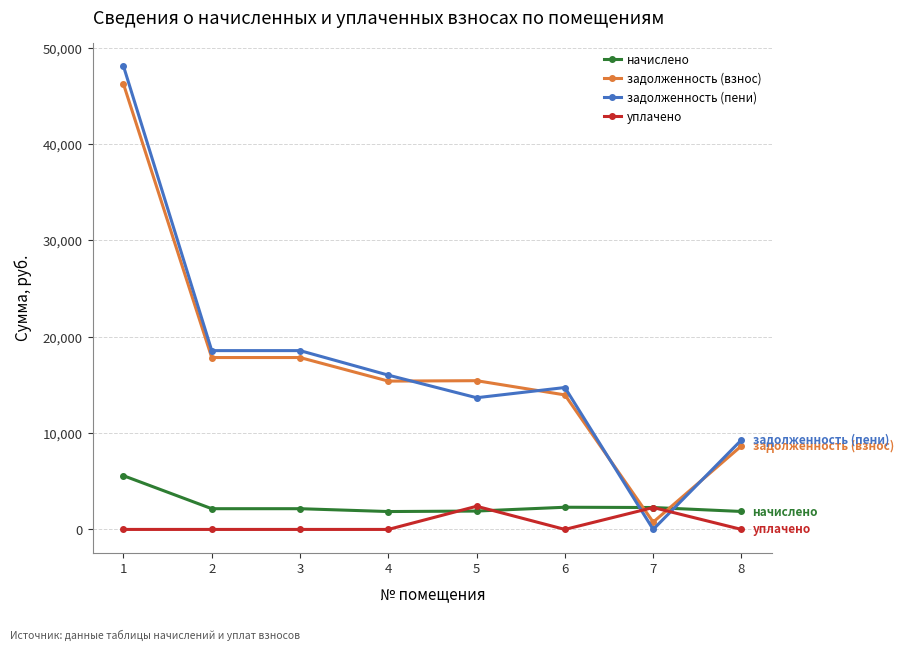

Is the value of задолженность (пени) at 4 greater than the value of уплачено at 8?

Yes